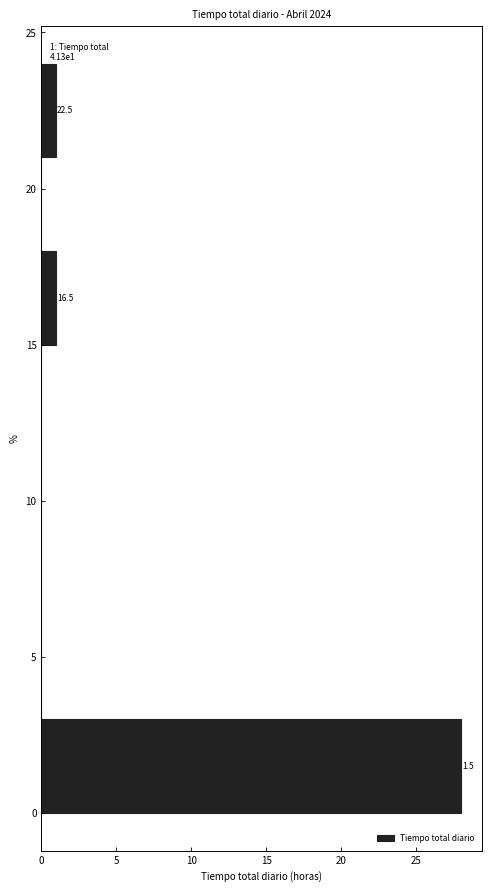

Over which range of the y-axis is the bar longest?

0 to 3